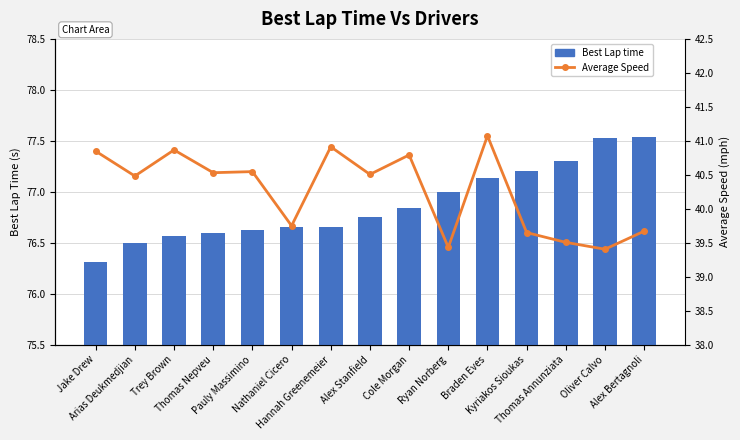

Rank the series by their maximum value, from lowest to highest.

Average Speed, Best Lap time